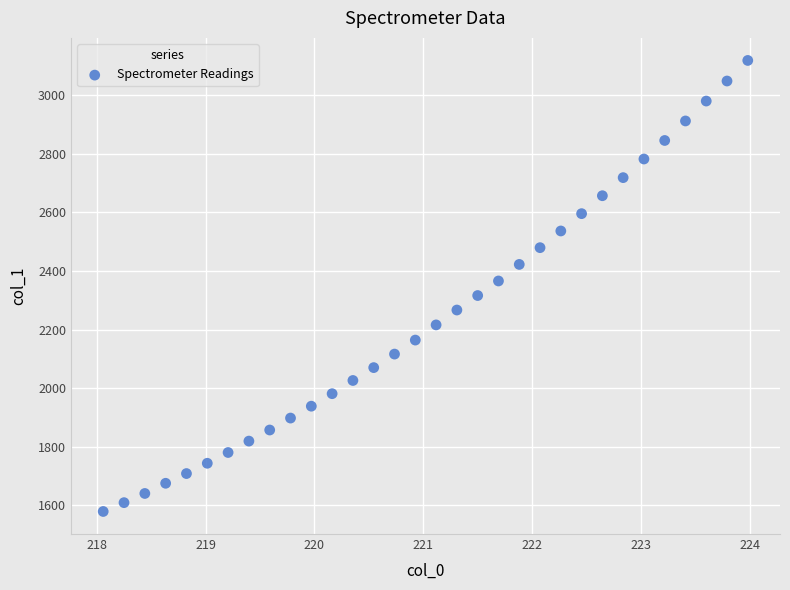

What is the range of Y values (max minus min)?

1540.3